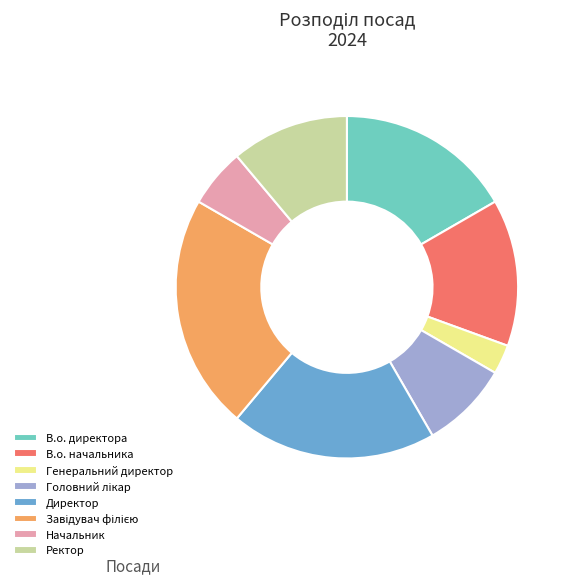

Which has a higher value, В.о. директора or Директор?

Директор